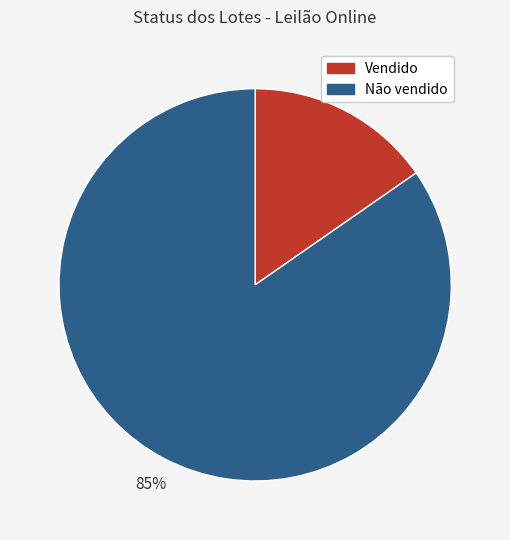

Which category has the smallest portion of the pie?

Vendido